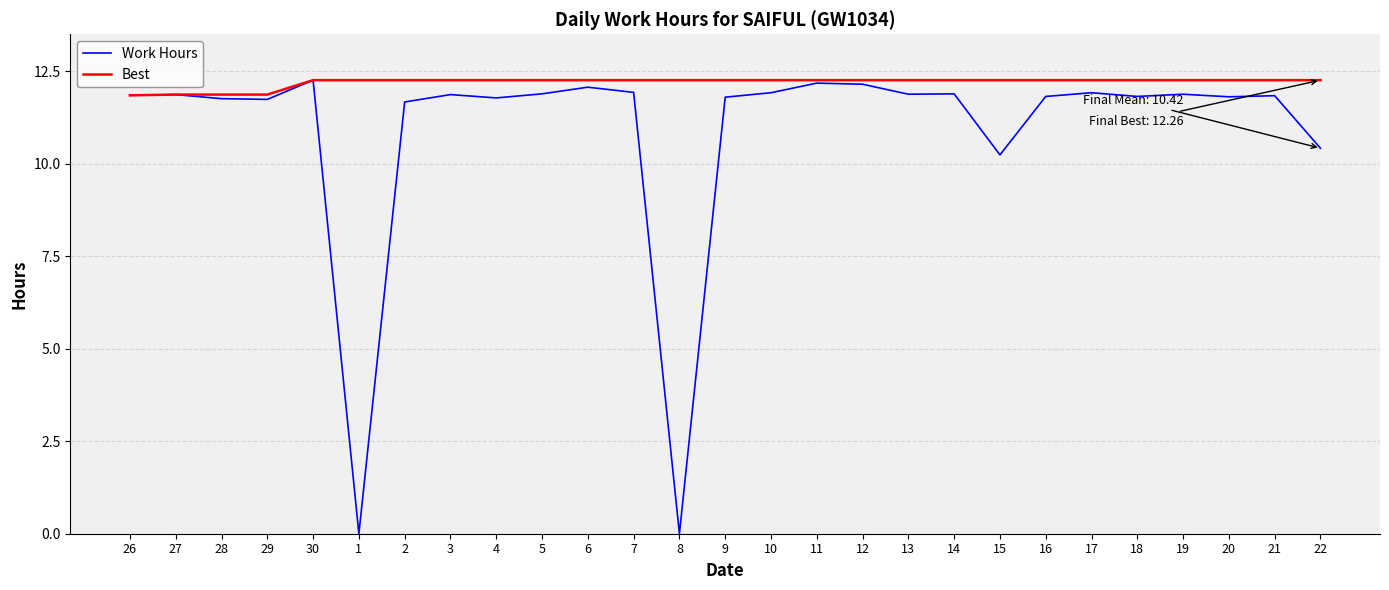

Is the value of Best at 8 greater than the value of Work Hours at 13?

Yes